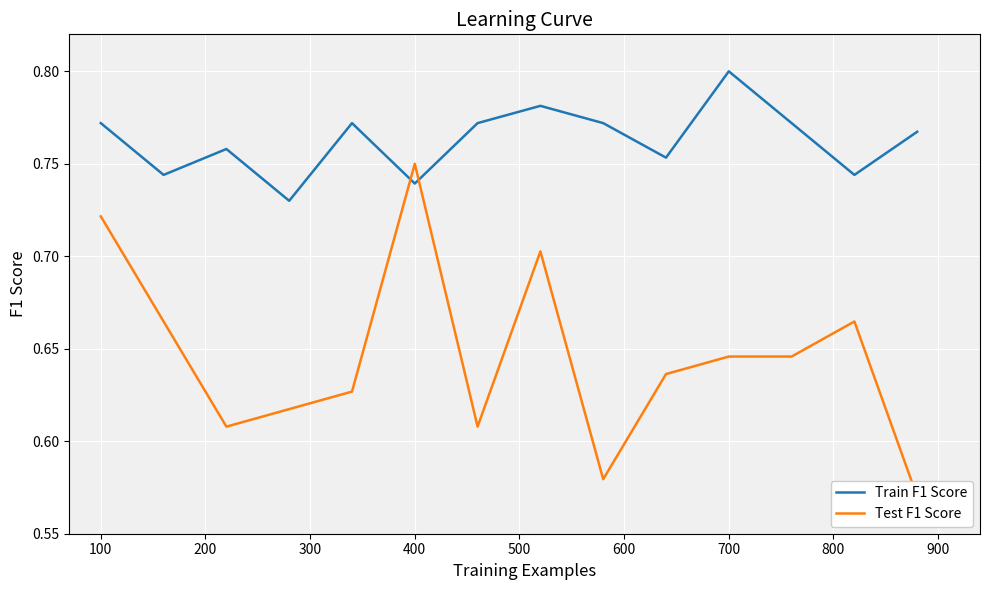

The value of Train F1 Score at 400 is 1.2. True or false?

False